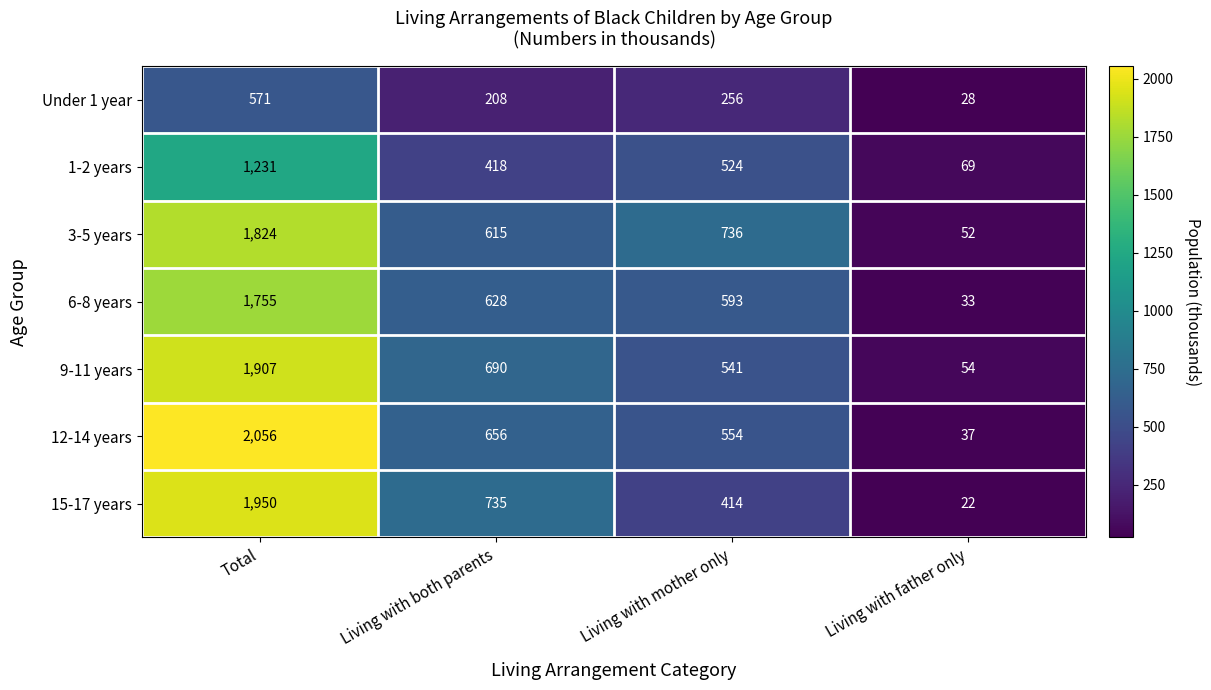

Which series has the widest spread of values?

12-14 years